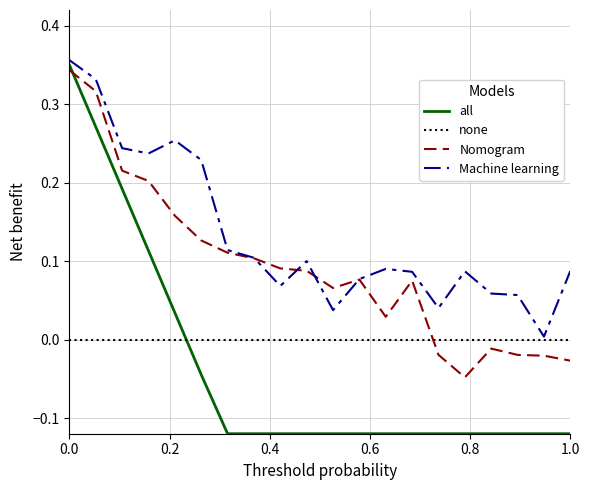

List the series in order of their overall mean, lowest first.

all, none, Nomogram, Machine learning